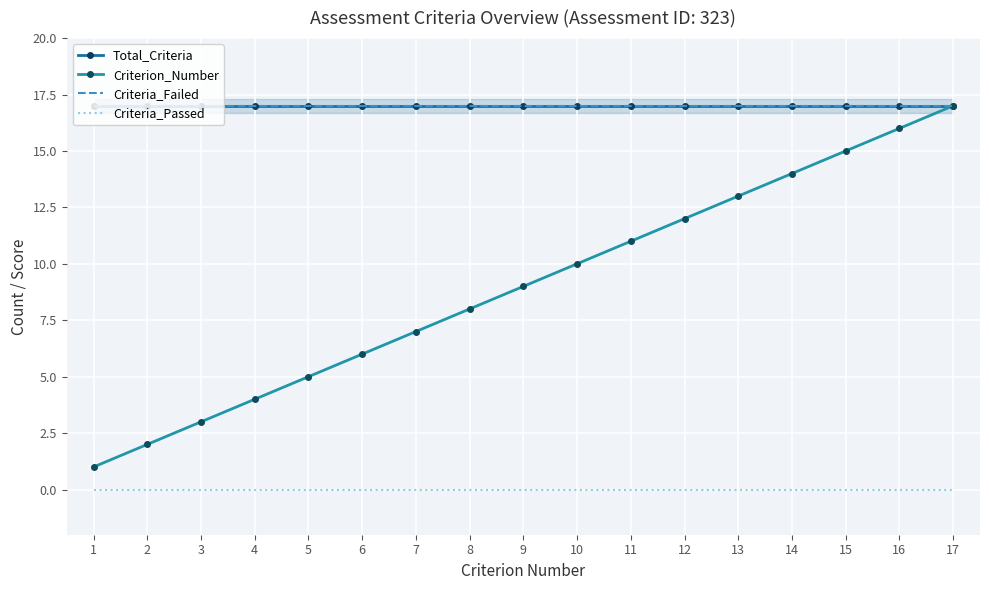

The Total_Criteria series shows 25 at 13. True or false?

False